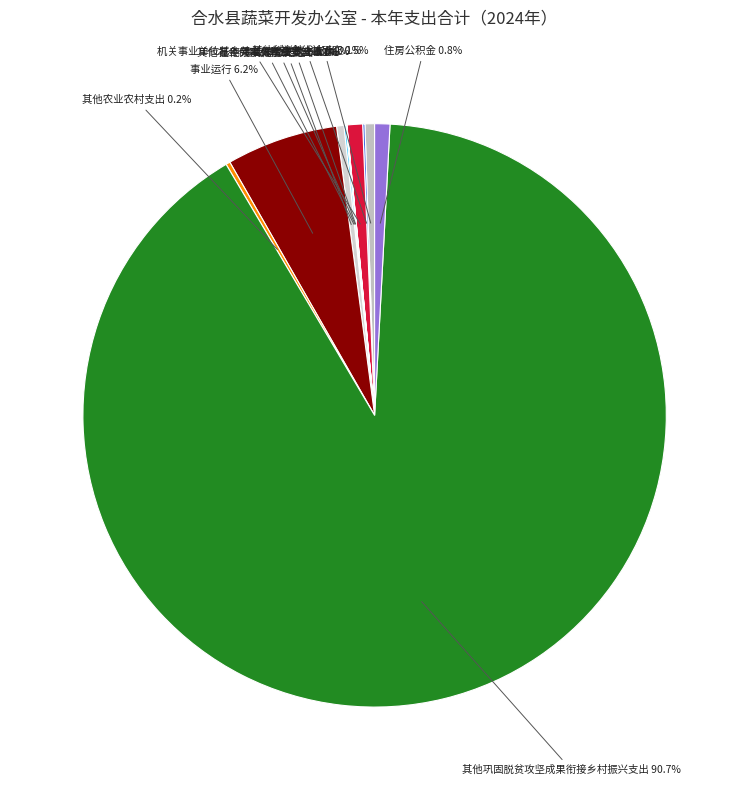

Which has a higher value, 事业运行 or 住房公积金?

事业运行